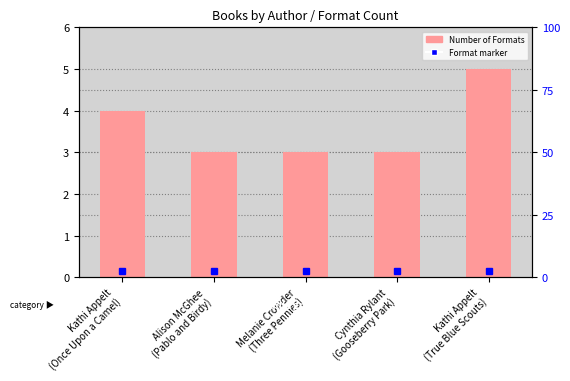

The value at Cynthia Rylant
(Gooseberry Park) is 5. True or false?

False